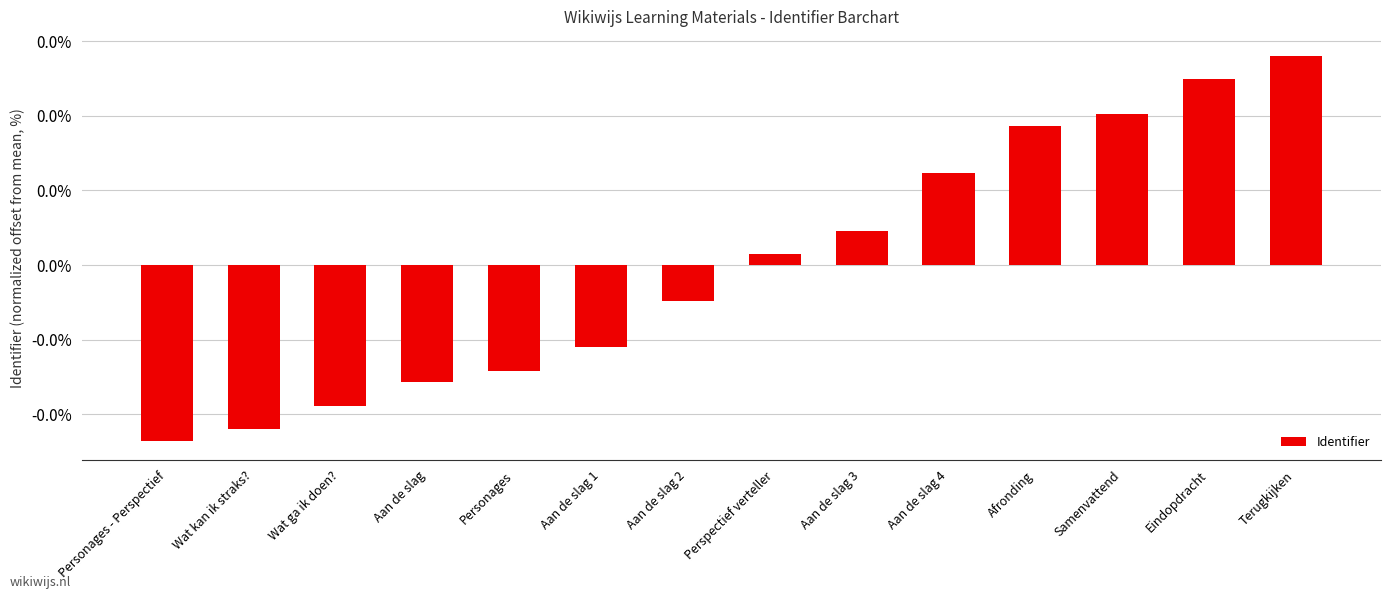

How many data points does each series have?

14